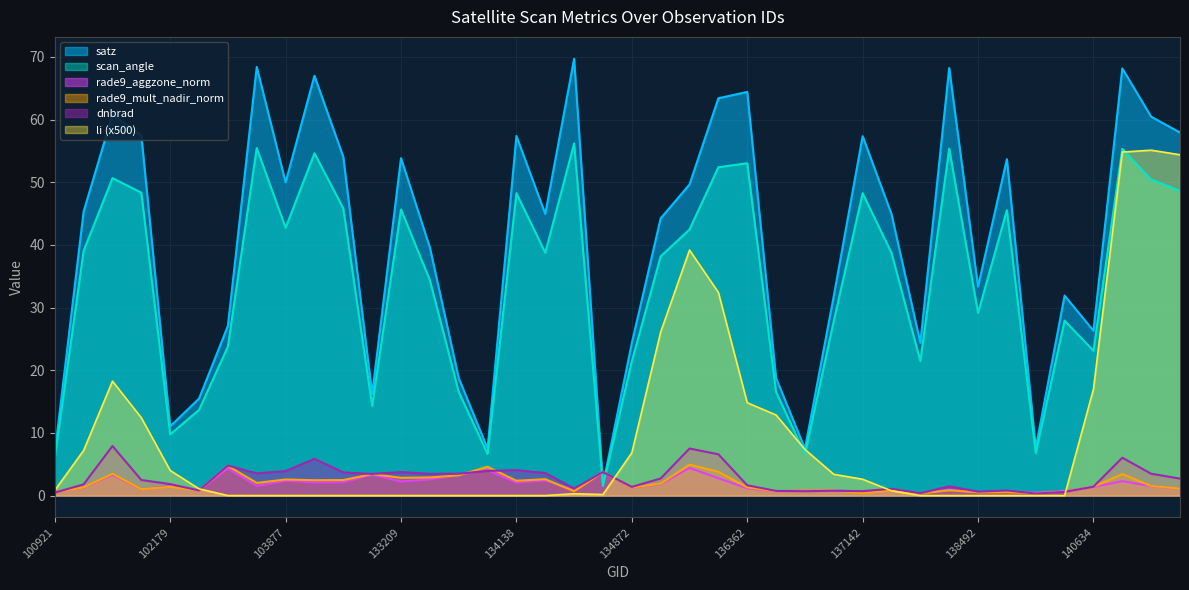

Where is li nearest to the value 27?

135048